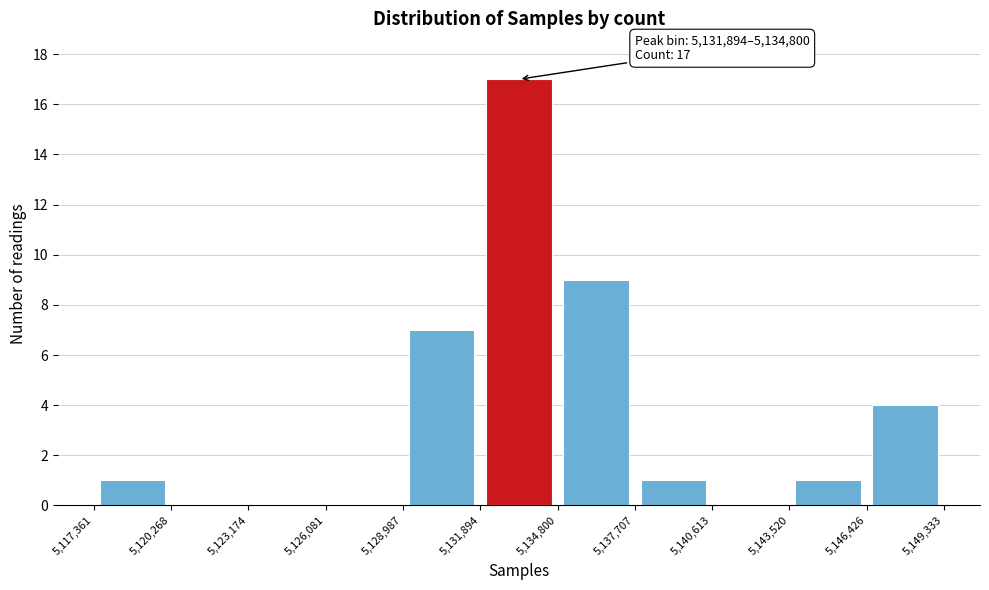

Which range on the x-axis has the tallest bar?

5,131,894 to 5,134,800